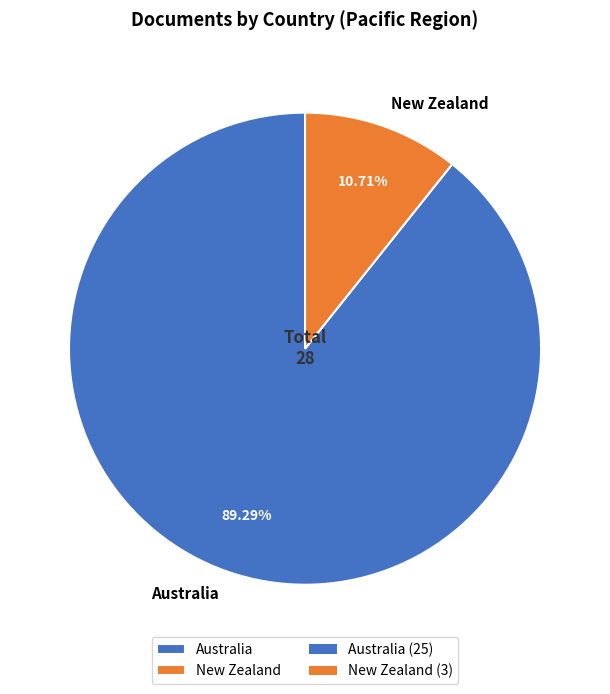

What is the smallest slice in the pie chart?

New Zealand